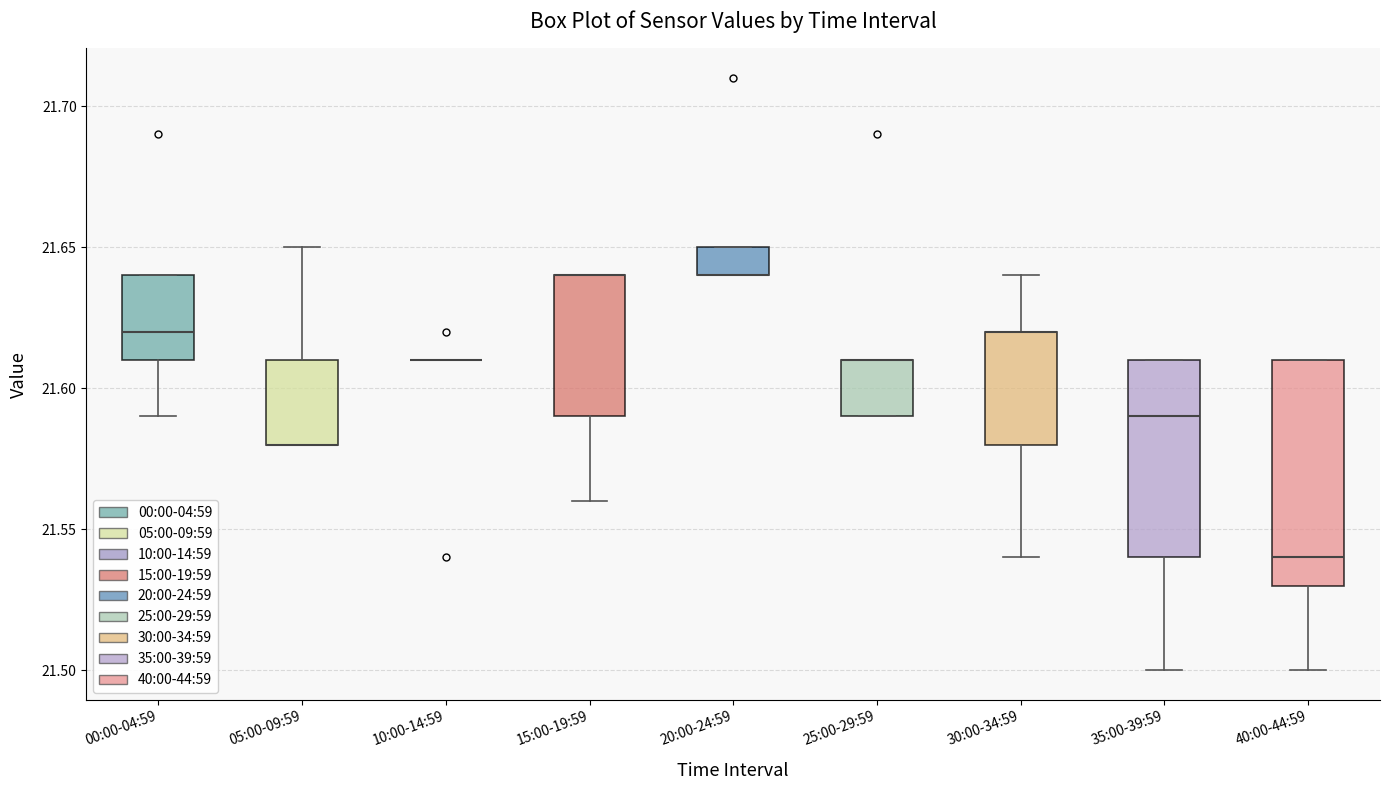

Which box is the tallest, from its lower edge to its upper edge?

40:00-44:59